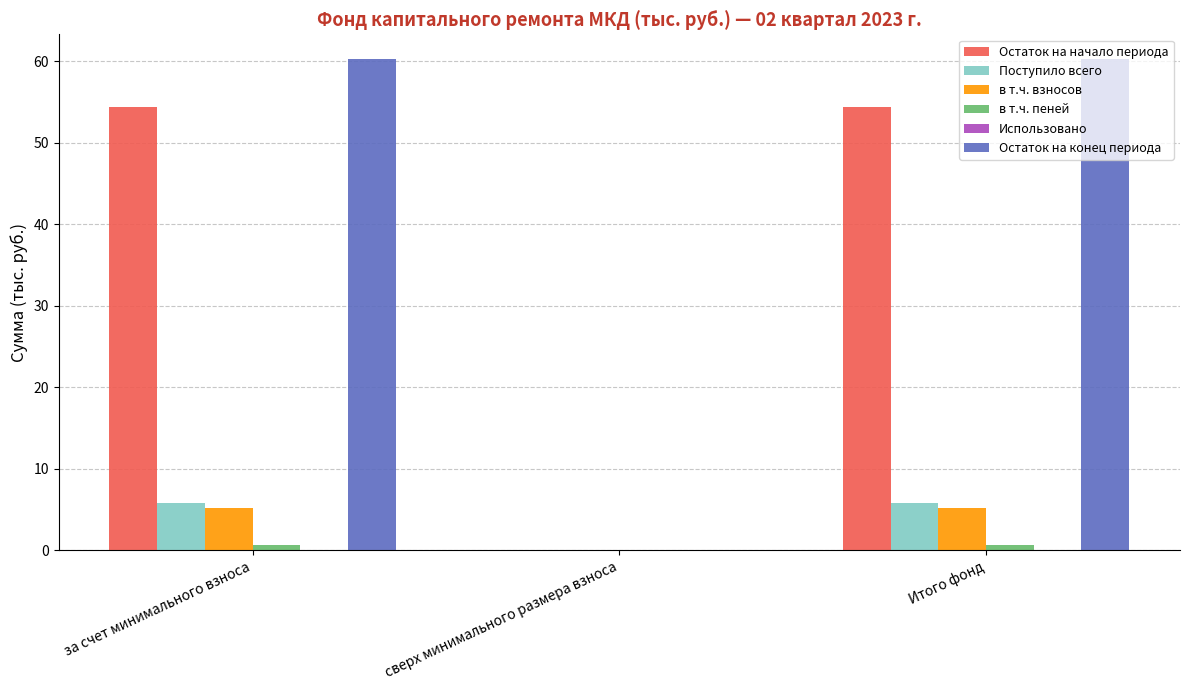

Which series has the largest total across all categories?

Остаток на конец периода